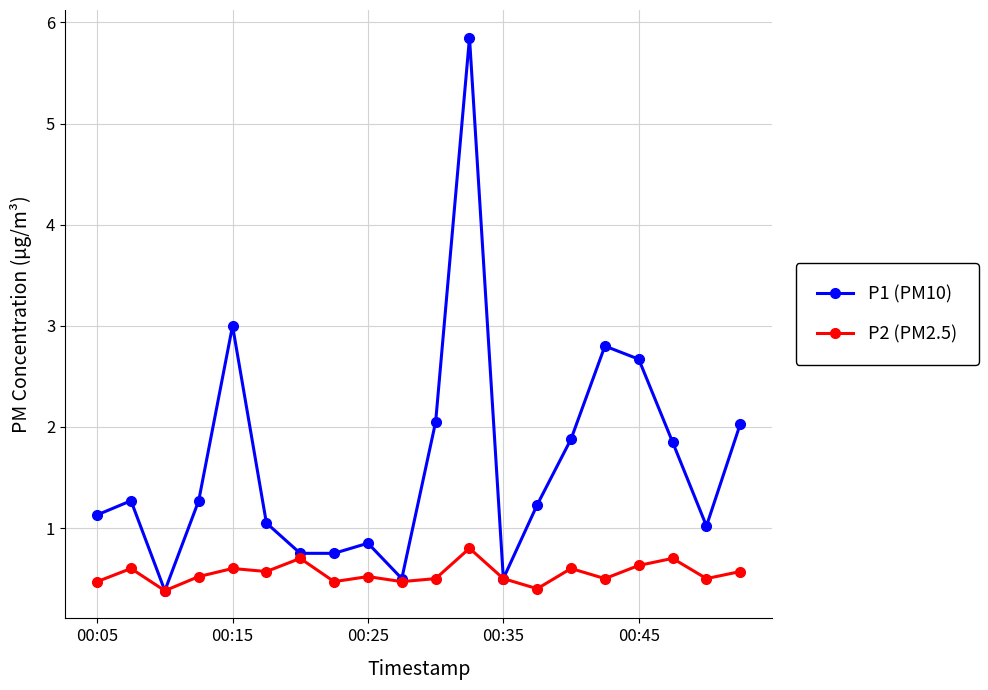

What is the value of the P1 (PM10) point at the 6th from the left?

1.1